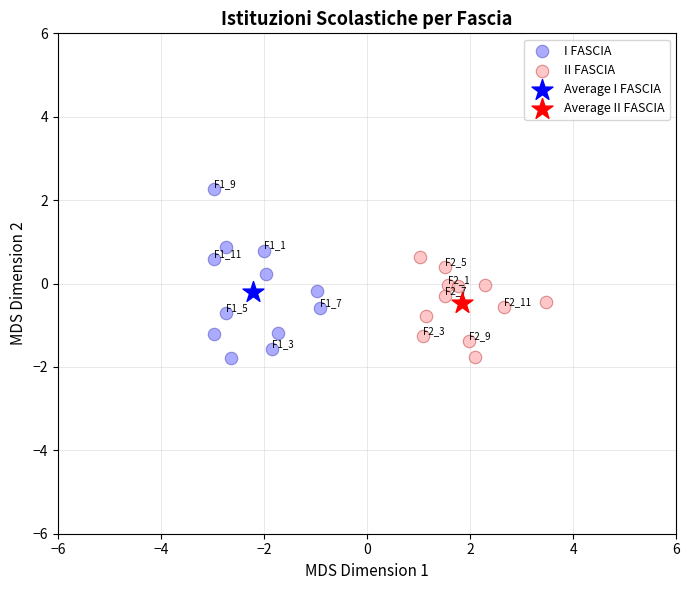

What are all the series names shown in the legend?

I FASCIA, II FASCIA, Average I FASCIA, Average II FASCIA